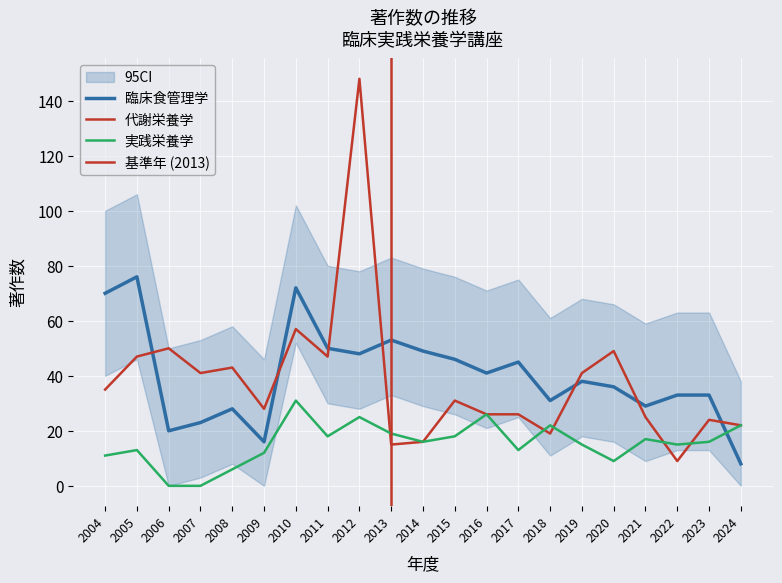

Which series has the largest range (max minus min)?

代謝栄養学